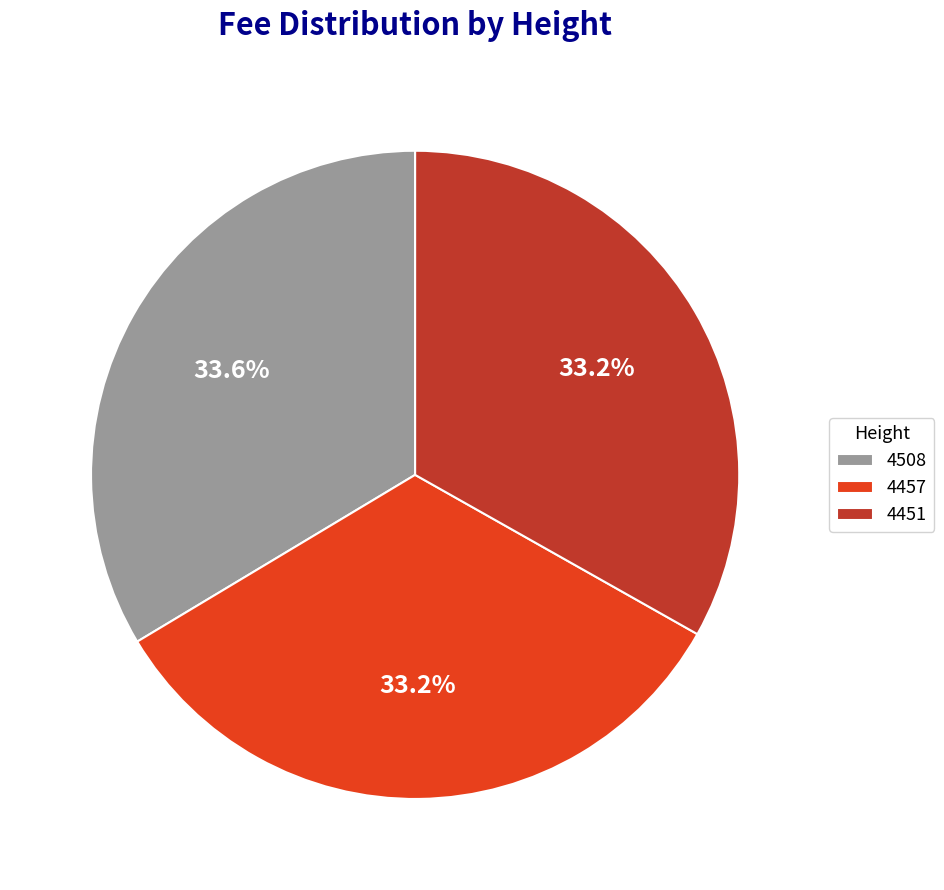

Does 4457 represent more than half of the total?

No